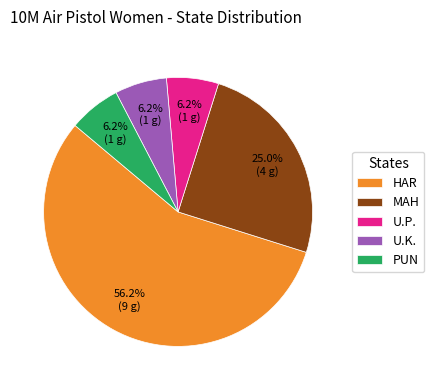

Is it true that U.P. is 6% of the pie?

True